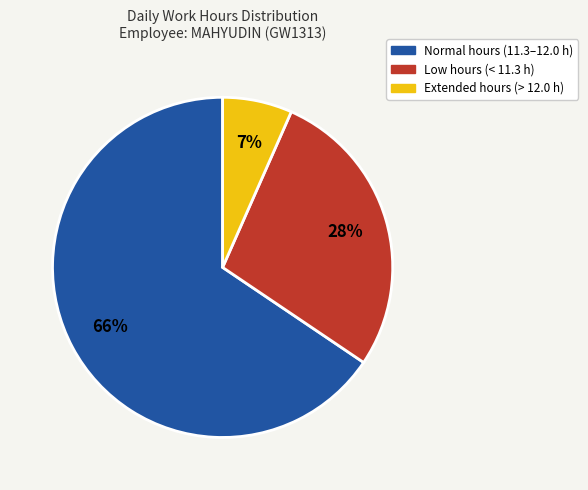

To the nearest percent, what is the average slice percentage?

33%